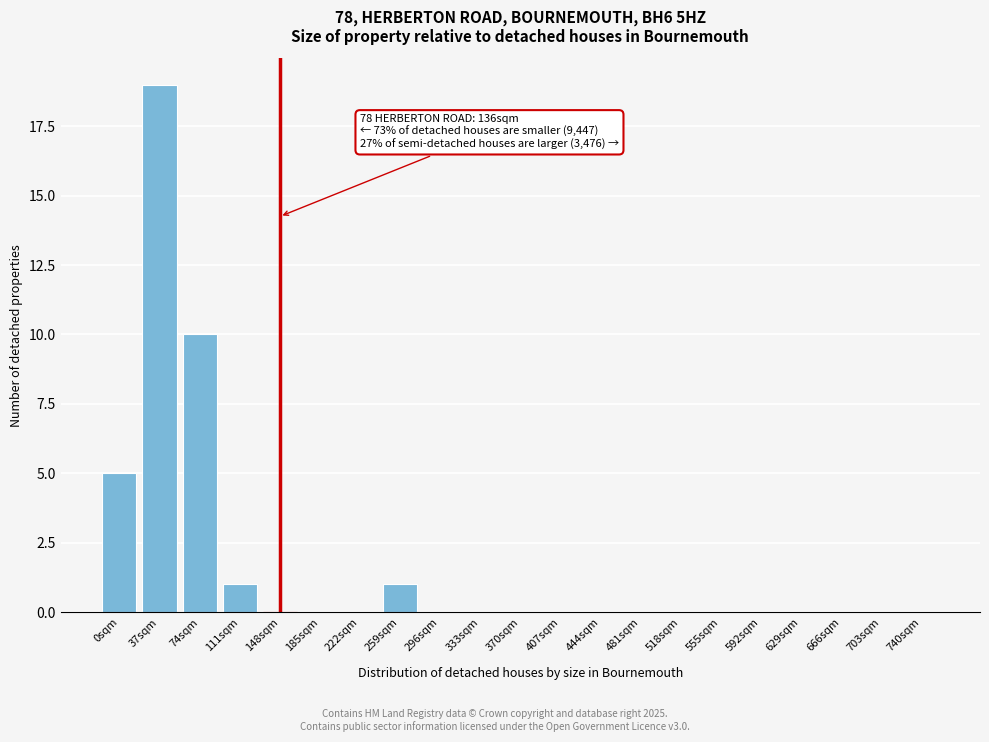

Reading right to left, list all the values displayed in this chart.

740sqm=0	703sqm=0	666sqm=0	629sqm=0	592sqm=0	555sqm=0	518sqm=0	481sqm=0	444sqm=0	407sqm=0	370sqm=0	333sqm=0	296sqm=0	259sqm=1	222sqm=0	185sqm=0	148sqm=0	111sqm=1	74sqm=10	37sqm=19	0sqm=5